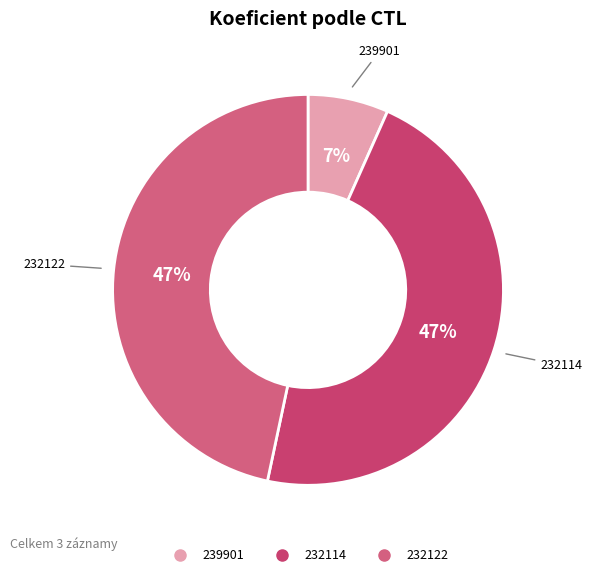

To the nearest percent, what is the difference between the largest and smallest slice percentages?

40%